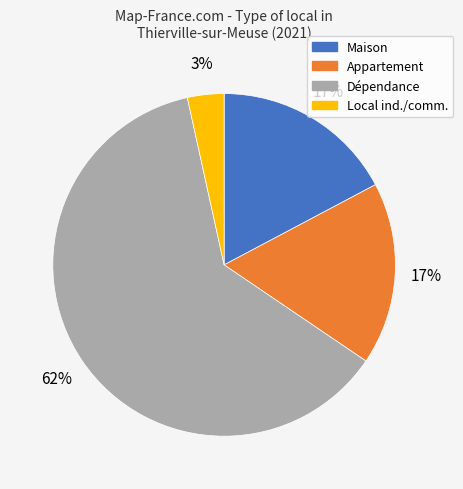

Is there any slice that represents more than half of the pie?

Yes